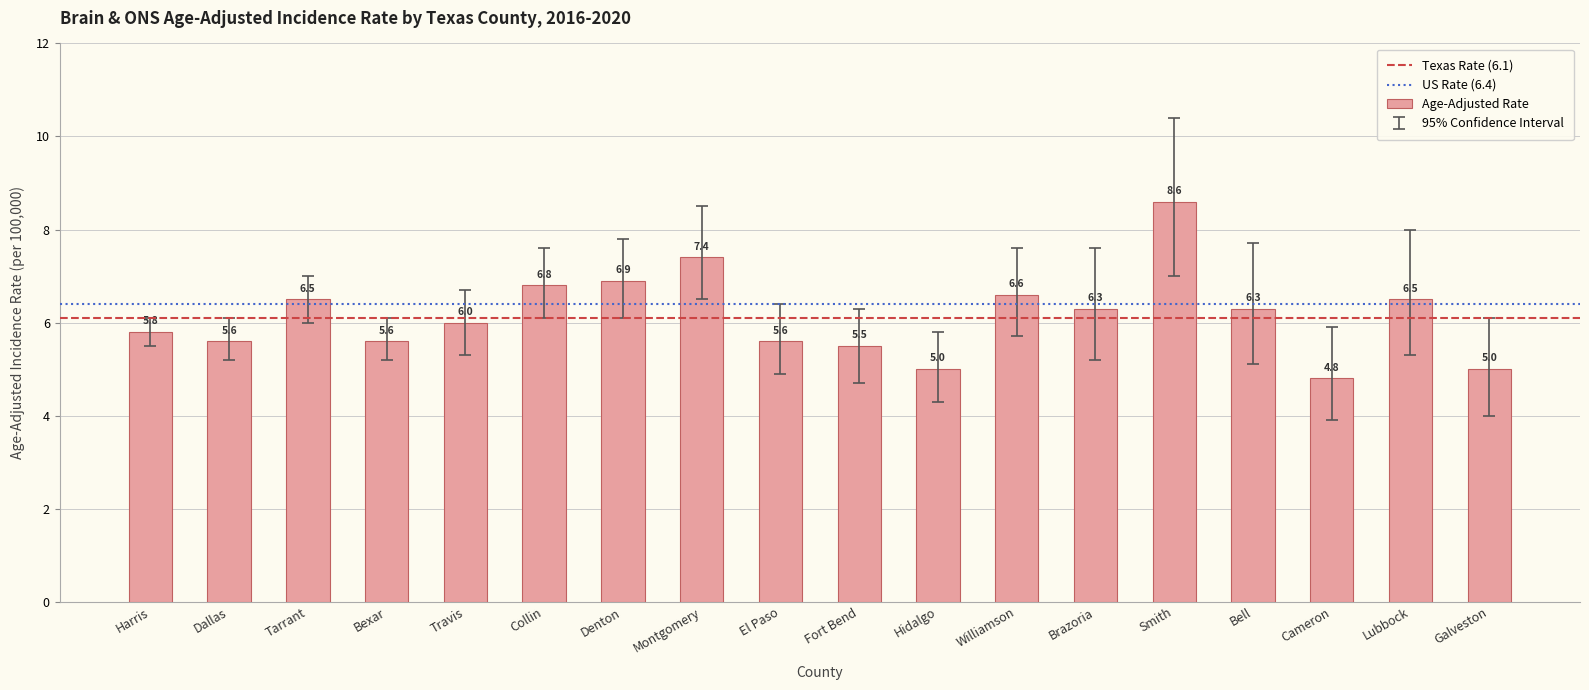

What is the label of the 12th bar from the right?

Denton